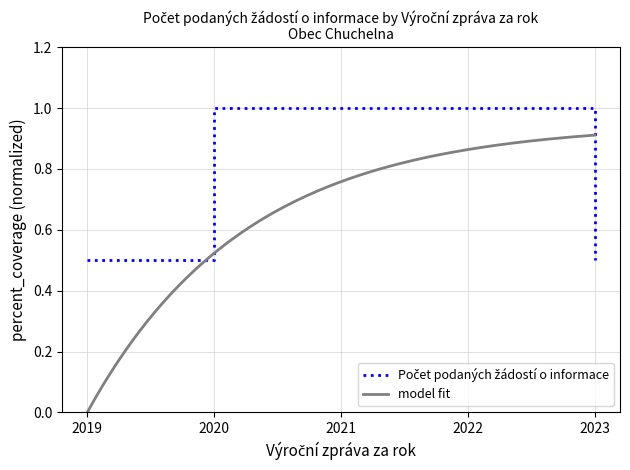

What is the difference between the maximum and minimum values?

0.5